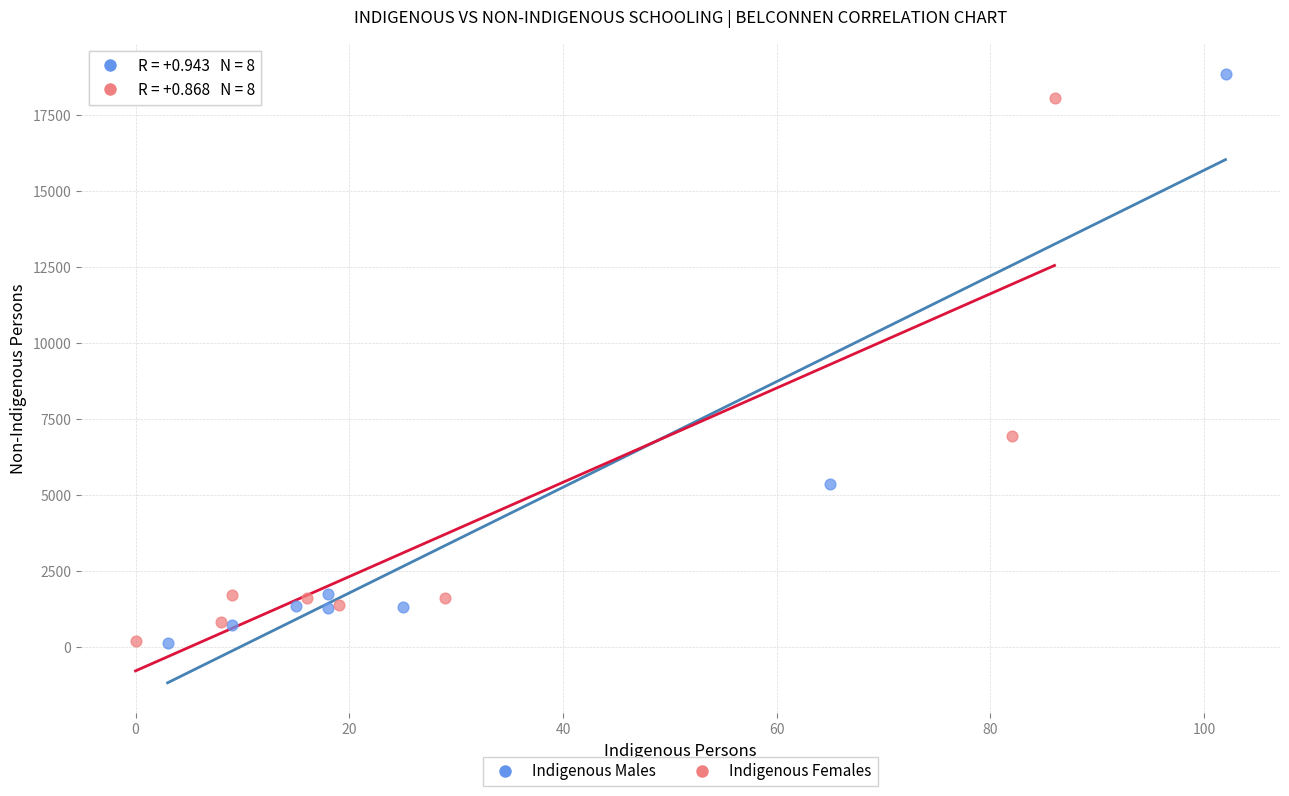

Which series reaches the maximum Y coordinate?

Indigenous Males